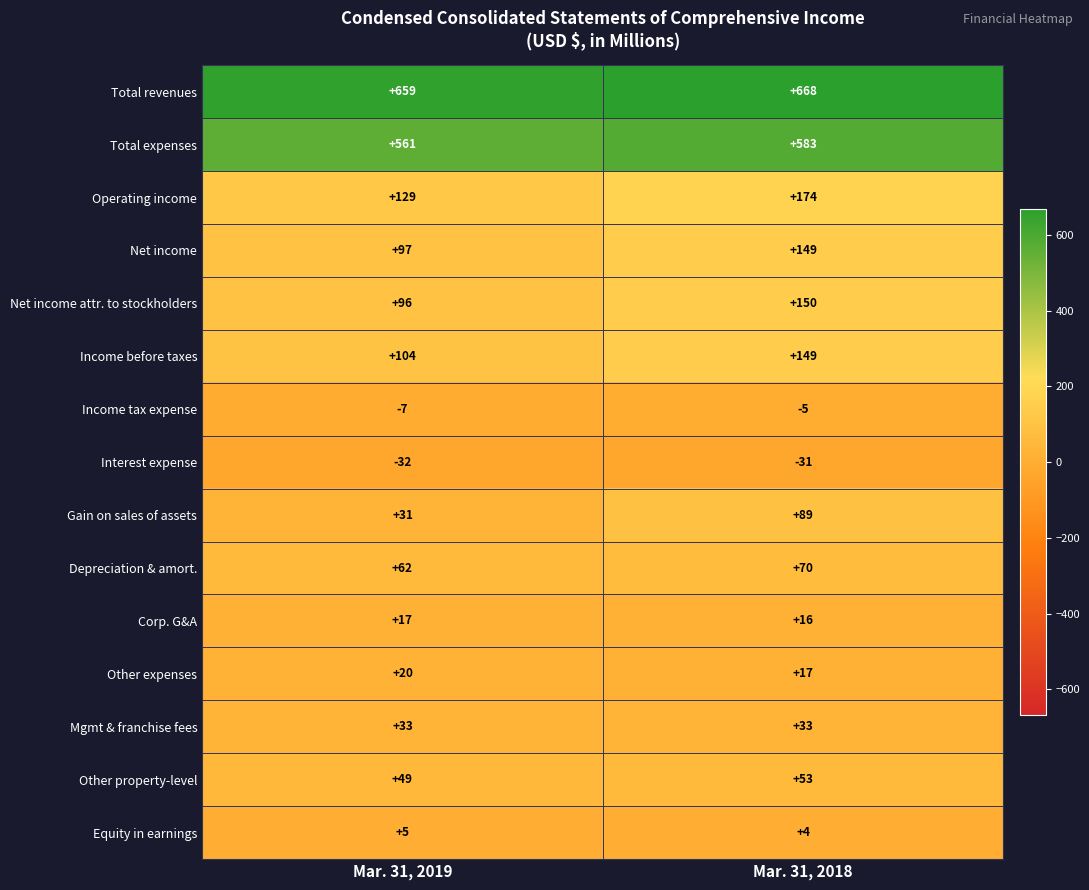

Reading left to right, what are all the values shown in this chart?

Total revenues: Mar. 31, 2019=659	Mar. 31, 2018=668
Total expenses: Mar. 31, 2019=561	Mar. 31, 2018=583
Operating income: Mar. 31, 2019=129	Mar. 31, 2018=174
Net income: Mar. 31, 2019=97	Mar. 31, 2018=149
Net income attr. to stockholders: Mar. 31, 2019=96	Mar. 31, 2018=150
Income before taxes: Mar. 31, 2019=104	Mar. 31, 2018=149
Income tax expense: Mar. 31, 2019=-7	Mar. 31, 2018=-5
Interest expense: Mar. 31, 2019=-32	Mar. 31, 2018=-31
Gain on sales of assets: Mar. 31, 2019=31	Mar. 31, 2018=89
Depreciation & amort.: Mar. 31, 2019=62	Mar. 31, 2018=70
Corp. G&A: Mar. 31, 2019=17	Mar. 31, 2018=16
Other expenses: Mar. 31, 2019=20	Mar. 31, 2018=17
Mgmt & franchise fees: Mar. 31, 2019=33	Mar. 31, 2018=33
Other property-level: Mar. 31, 2019=49	Mar. 31, 2018=53
Equity in earnings: Mar. 31, 2019=5	Mar. 31, 2018=4